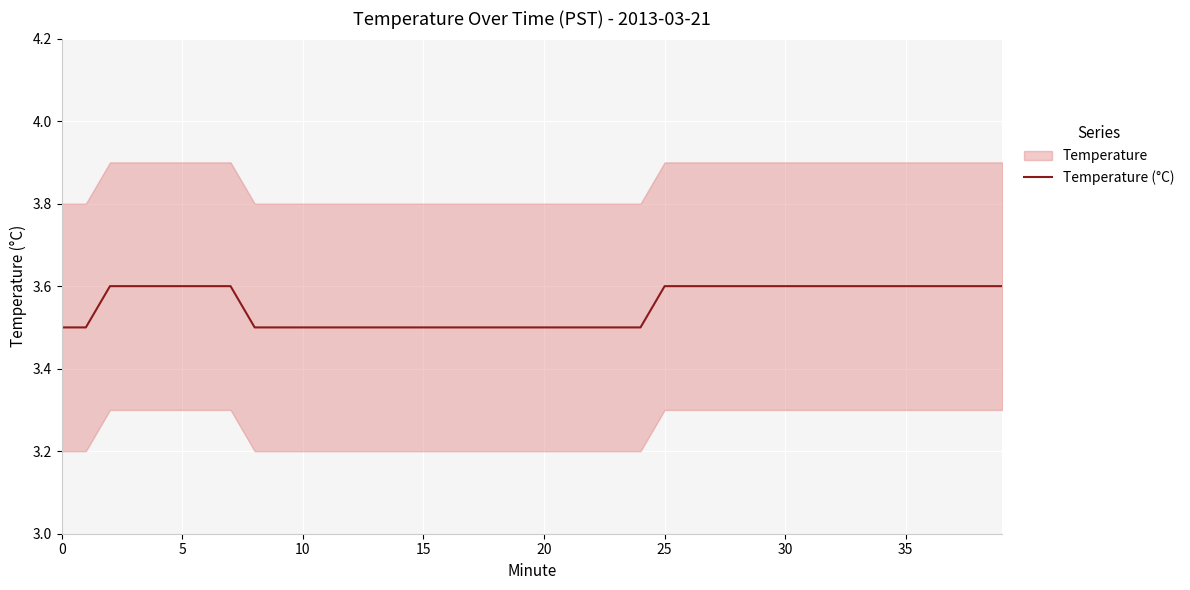

True or false: there are more than 2 points higher than both neighbors.

False